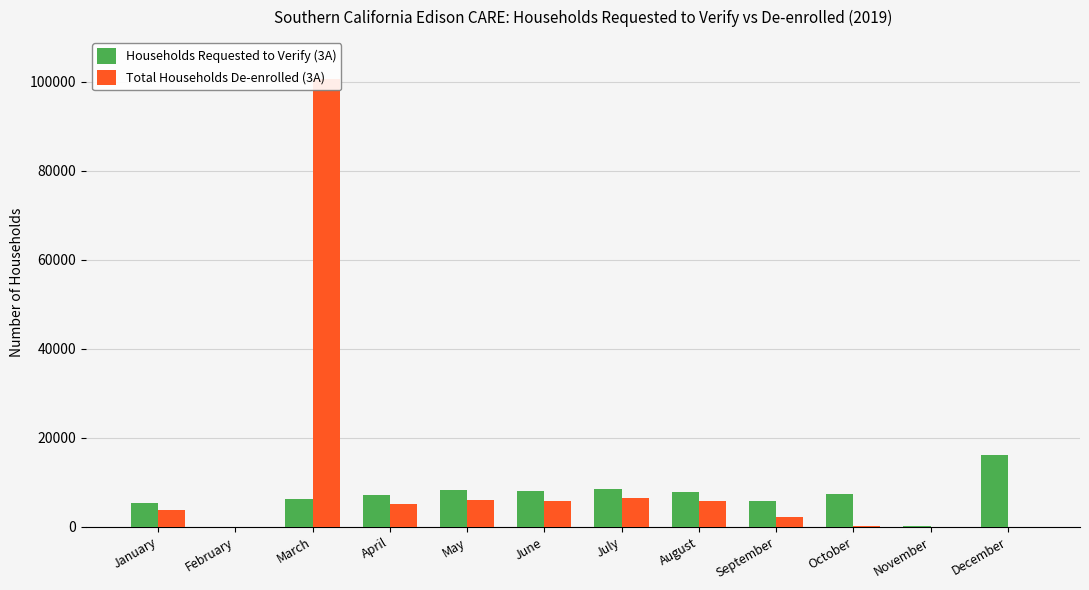

Is the value of Households Requested to Verify (3A) at November greater than the value of Total Households De-enrolled (3A) at November?

Yes